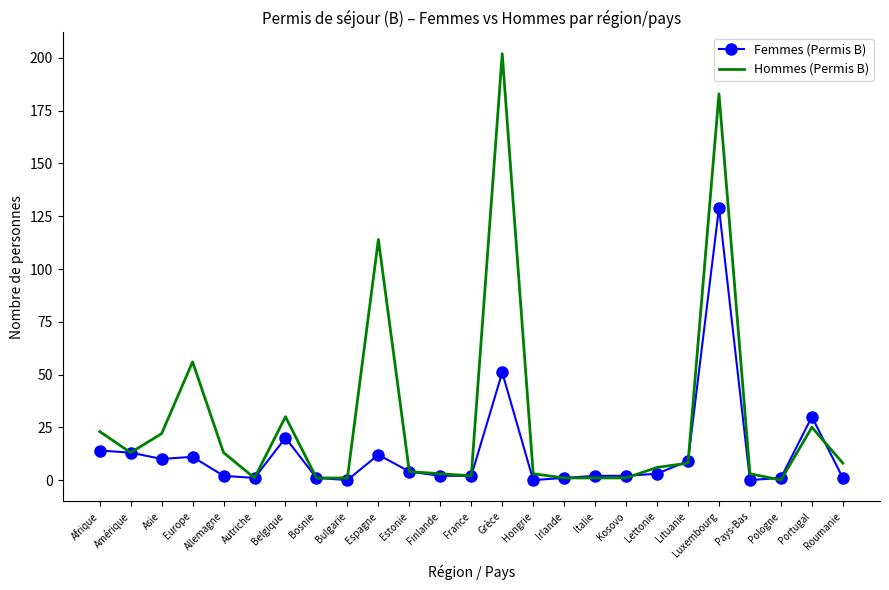

Which series has the widest spread of values?

Hommes (Permis B)